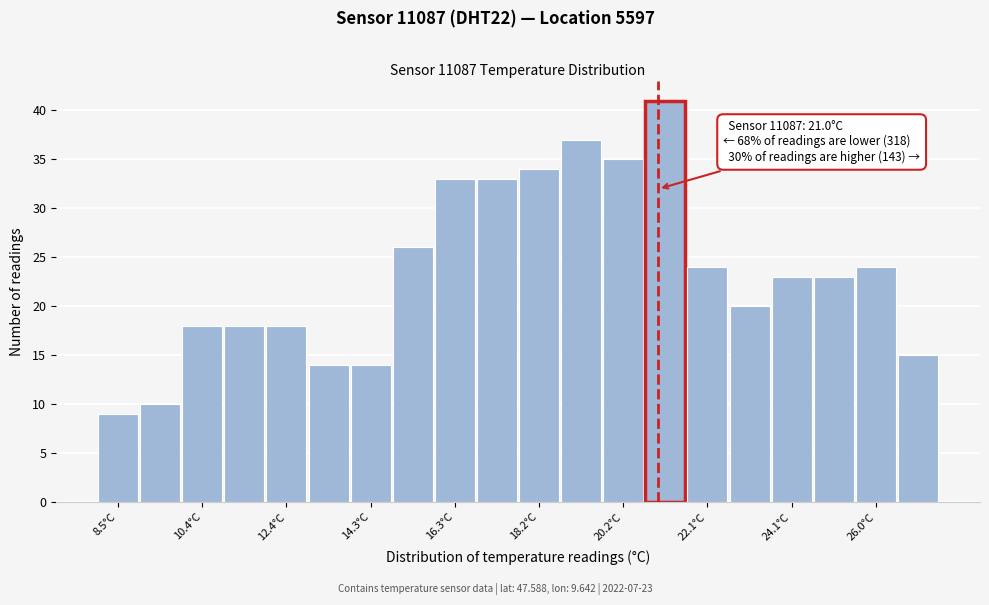

Which range on the x-axis has the tallest bar?

20.6 to 21.6